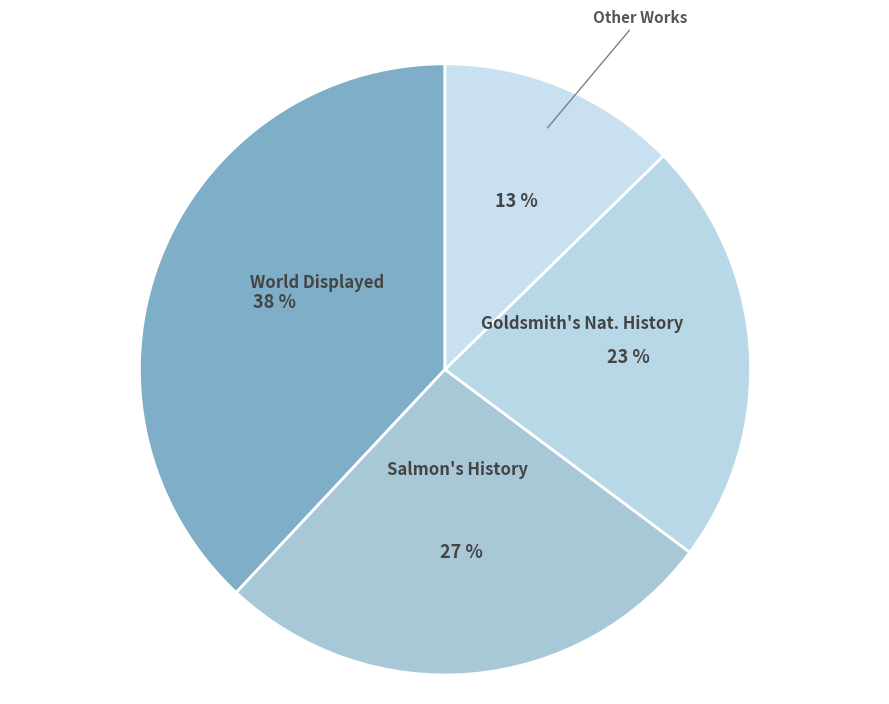

Count the number of slices in the pie.

4